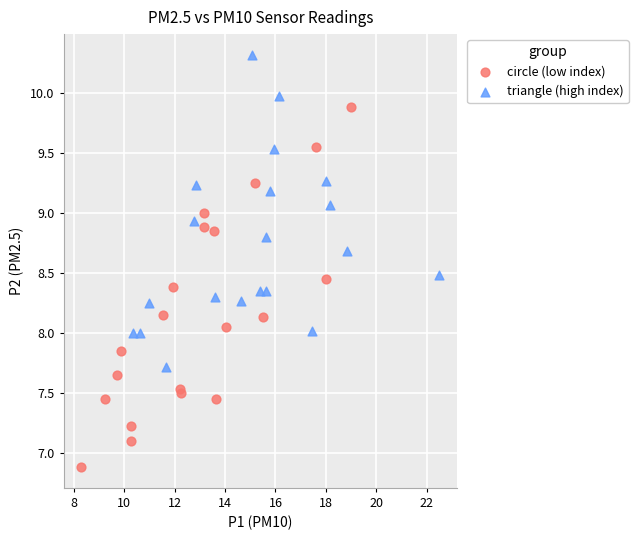

Which series contains the lowest Y value?

circle (low index)